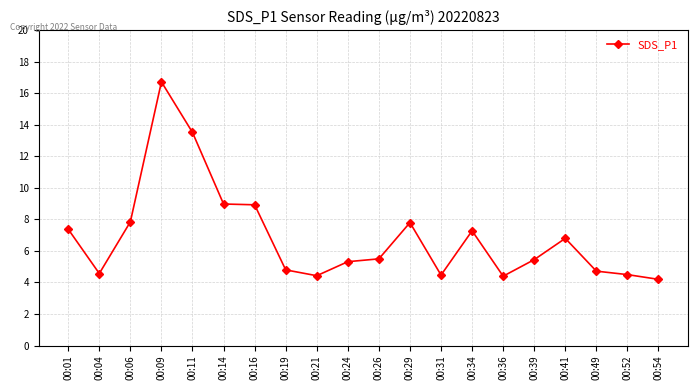

True or false: there are more than 1 points higher than both neighbors.

True